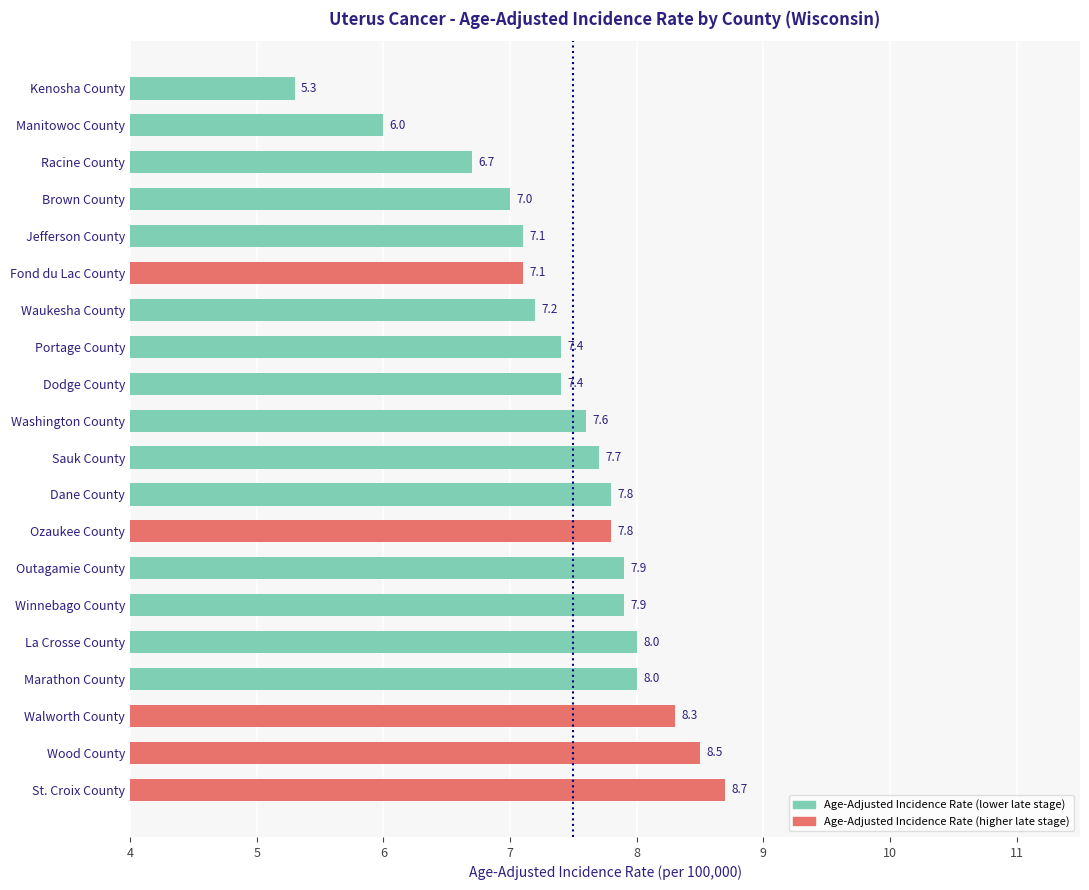

Reading top to bottom, extract all data points from this chart.

Kenosha County=5.3	Manitowoc County=6.0	Racine County=6.7	Brown County=7.0	Jefferson County=7.1	Fond du Lac County=7.1	Waukesha County=7.2	Portage County=7.4	Dodge County=7.4	Washington County=7.6	Sauk County=7.7	Dane County=7.8	Ozaukee County=7.8	Outagamie County=7.9	Winnebago County=7.9	La Crosse County=8.0	Marathon County=8.0	Walworth County=8.3	Wood County=8.5	St. Croix County=8.7